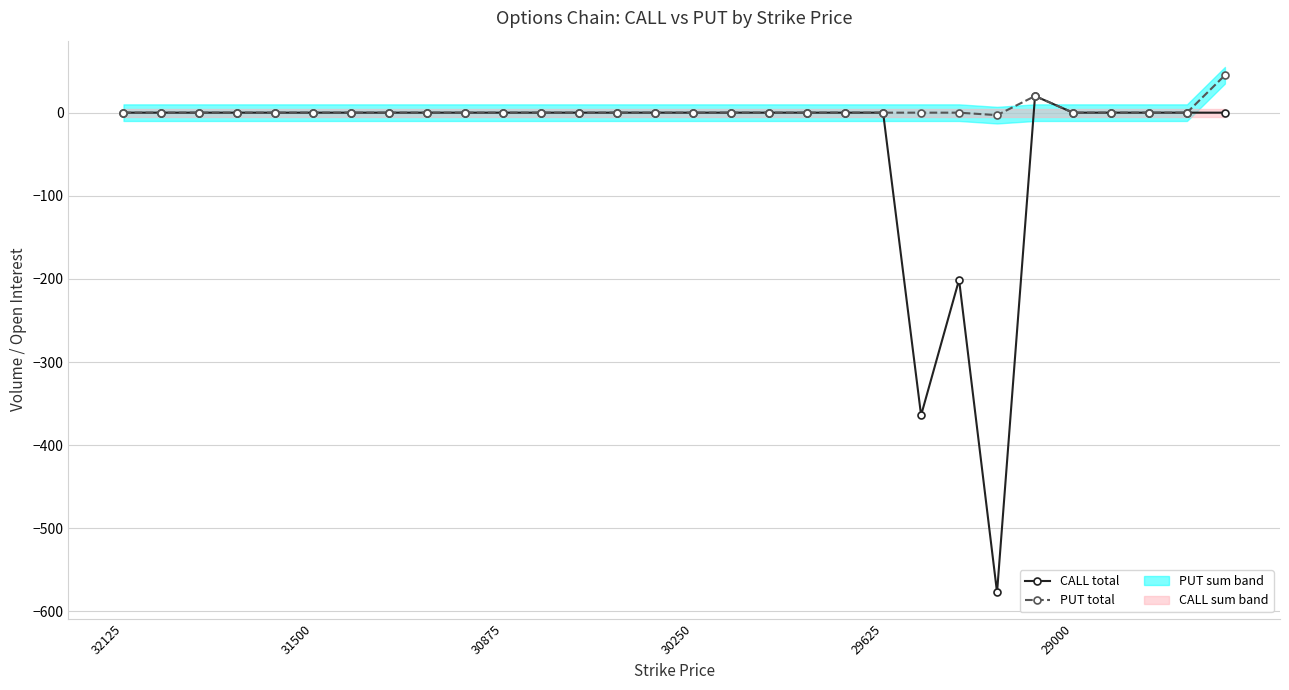

Does the chart display data point markers on the line(s)?

Yes